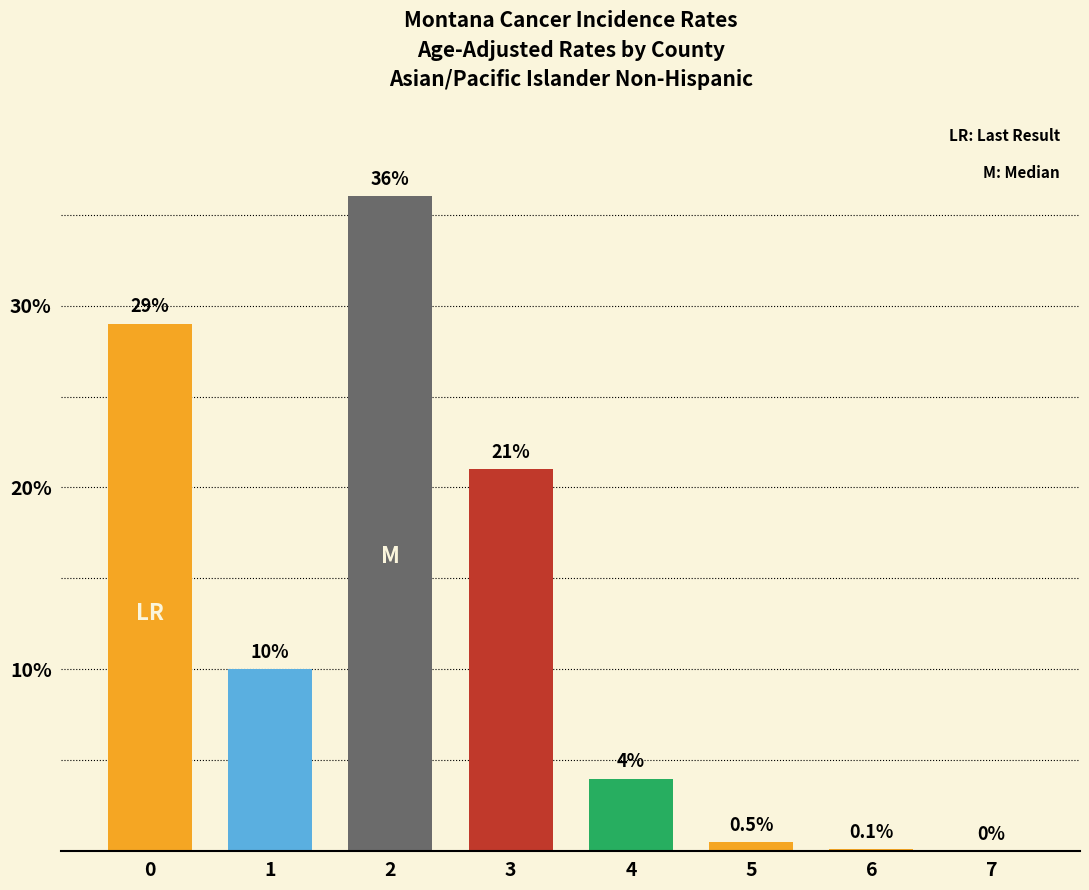

Reading left to right, what are all the values shown in this chart?

0=29.0	1=10.0	2=36.0	3=21.0	4=4.0	5=0.5	6=0.1	7=0.0